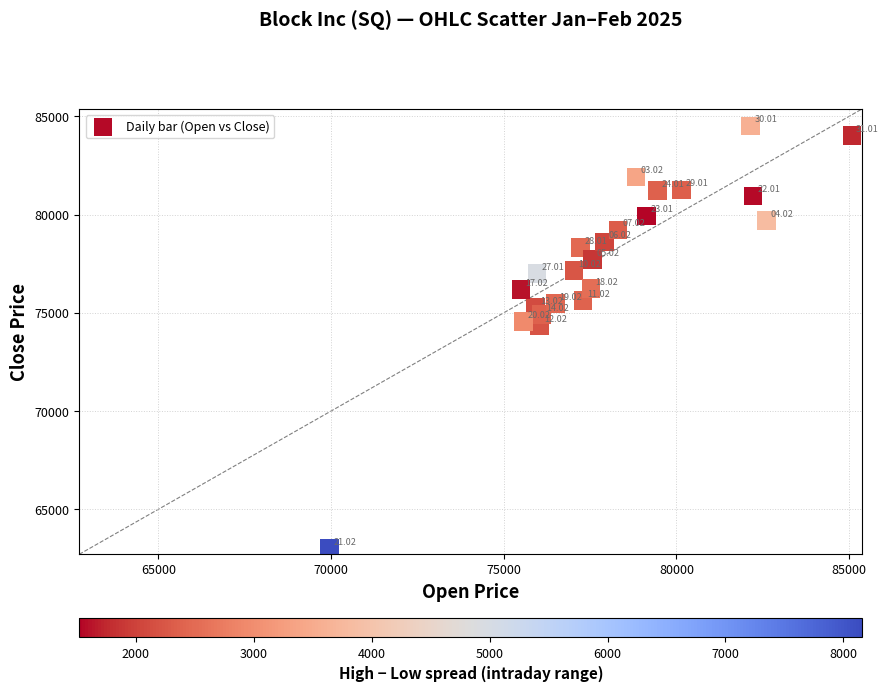

What is the range of Y values (max minus min)?

21490